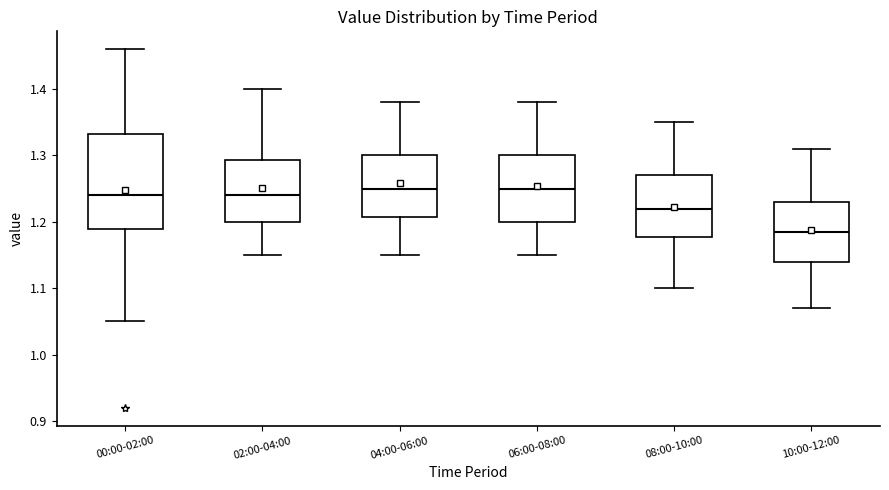

Which box is the tallest, from its lower edge to its upper edge?

00:00-02:00